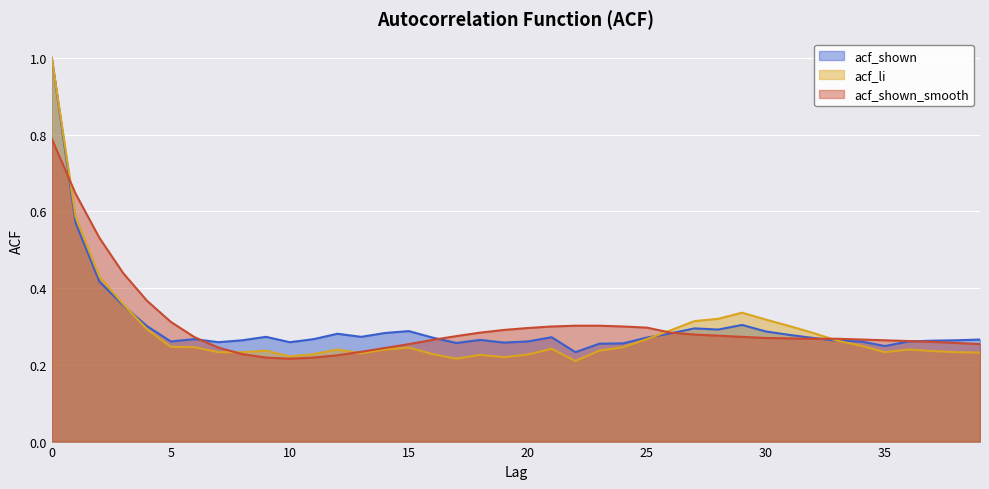

What is the difference between the second highest and second lowest values in the acf_shown series?

0.3